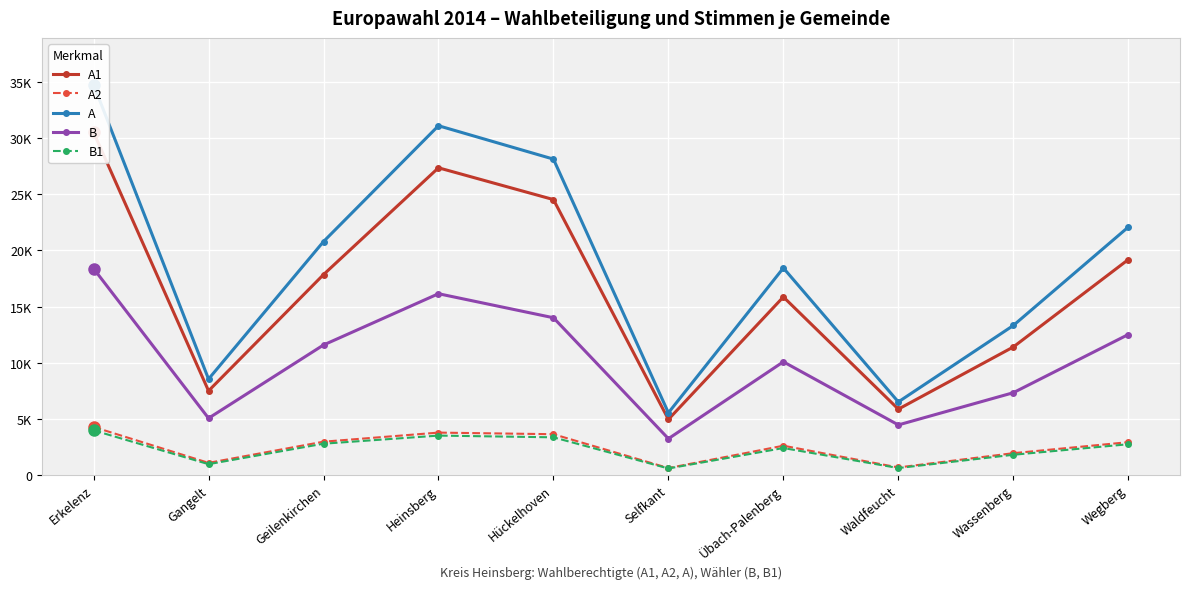

How many lines are shown in the chart?

5